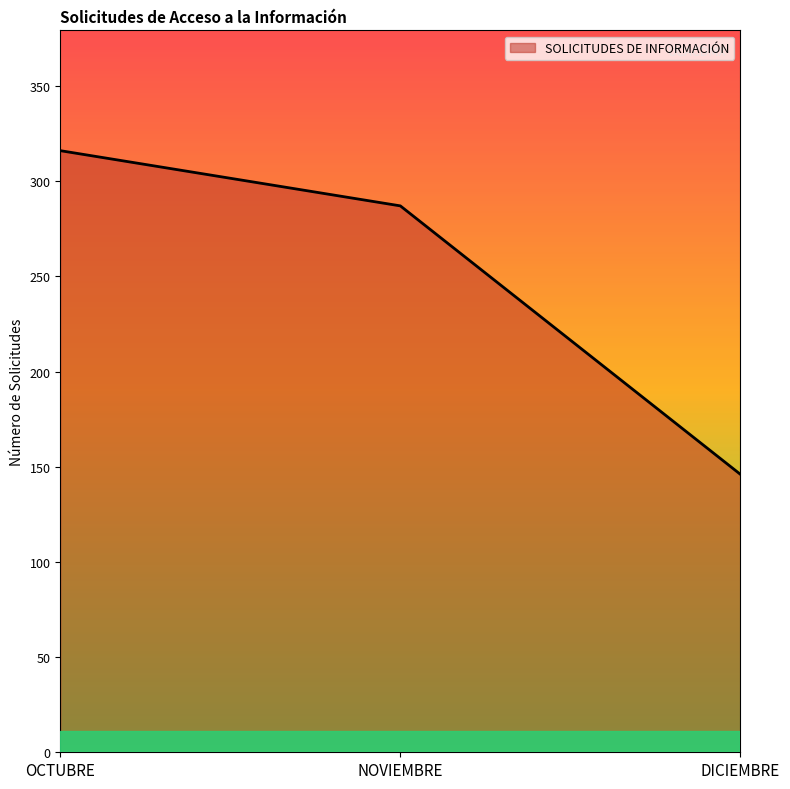

Reading left to right, list all the values displayed in this chart.

OCTUBRE=316	NOVIEMBRE=287	DICIEMBRE=146